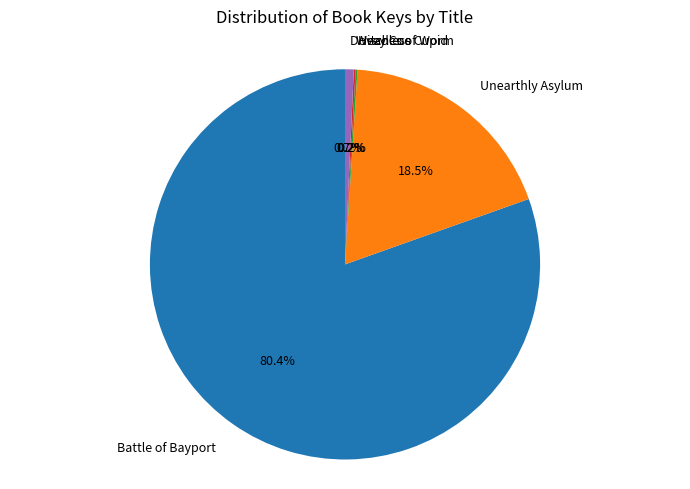

To the nearest percent, what percentage of the pie is Battle of Bayport?

80%